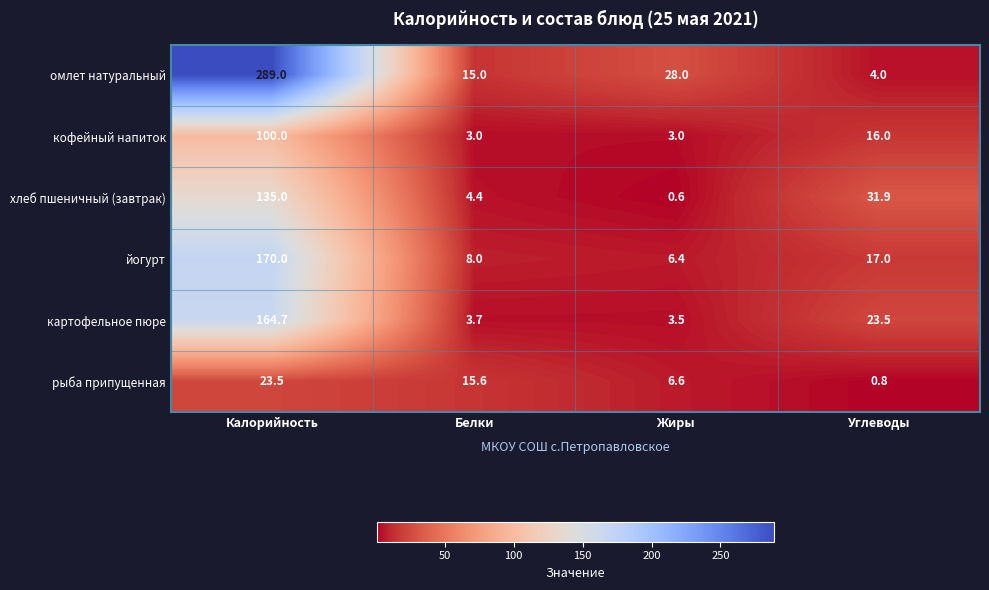

Is it true that картофельное пюре equals 100.4 at Калорийность?

False